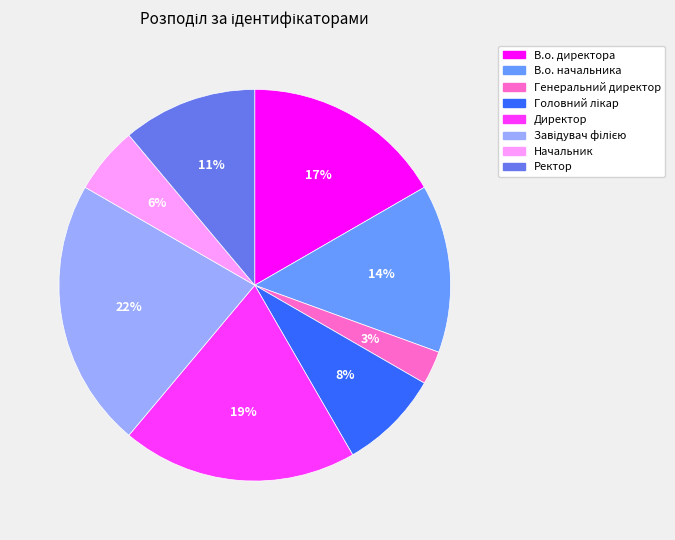

Which category has the smallest portion of the pie?

Генеральний директор